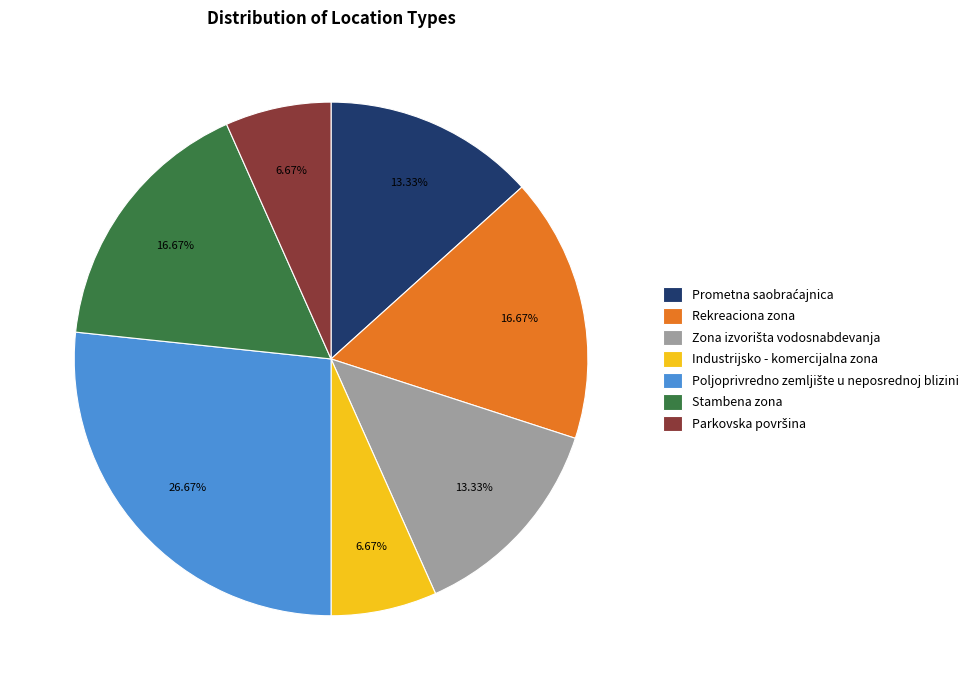

How many segments does this pie chart have?

7